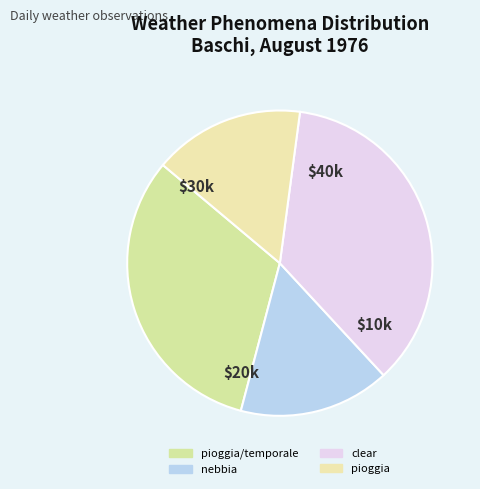

How many slices are in this pie chart?

4